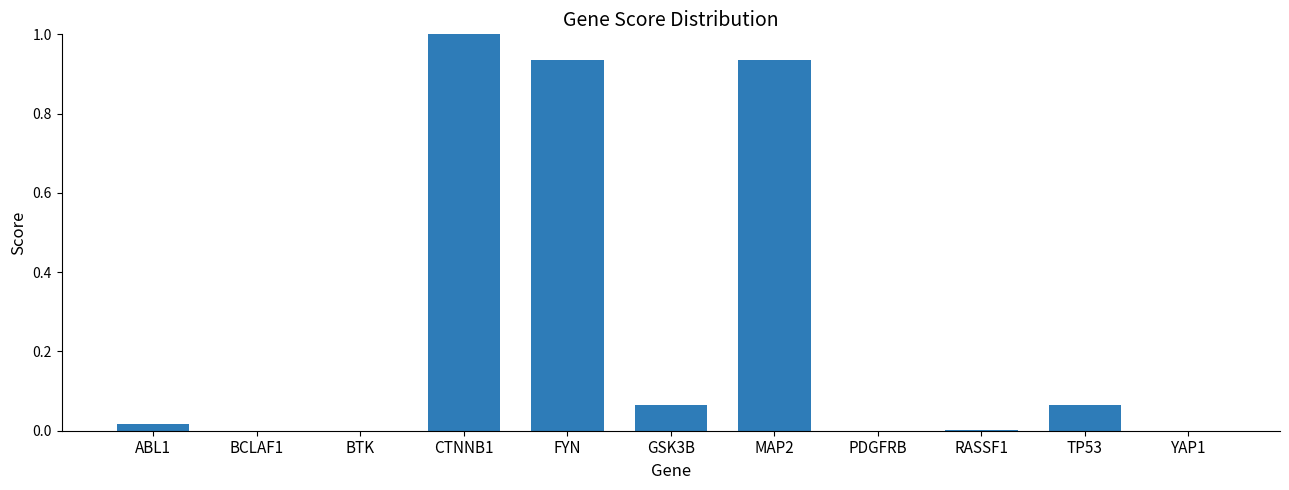

What is the greatest value displayed?

1.0